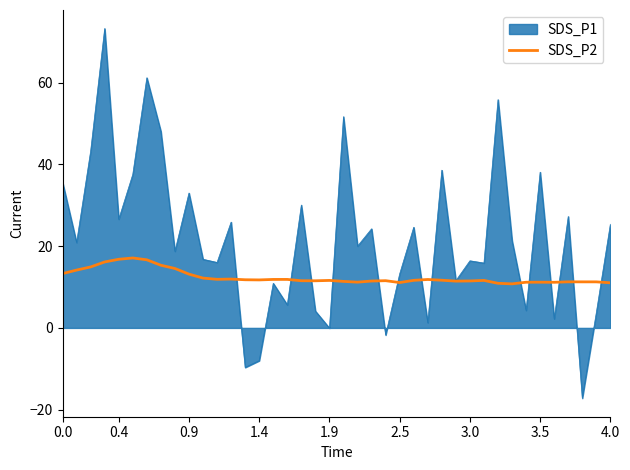

List the series in order of their overall mean, lowest first.

SDS_P2, SDS_P1